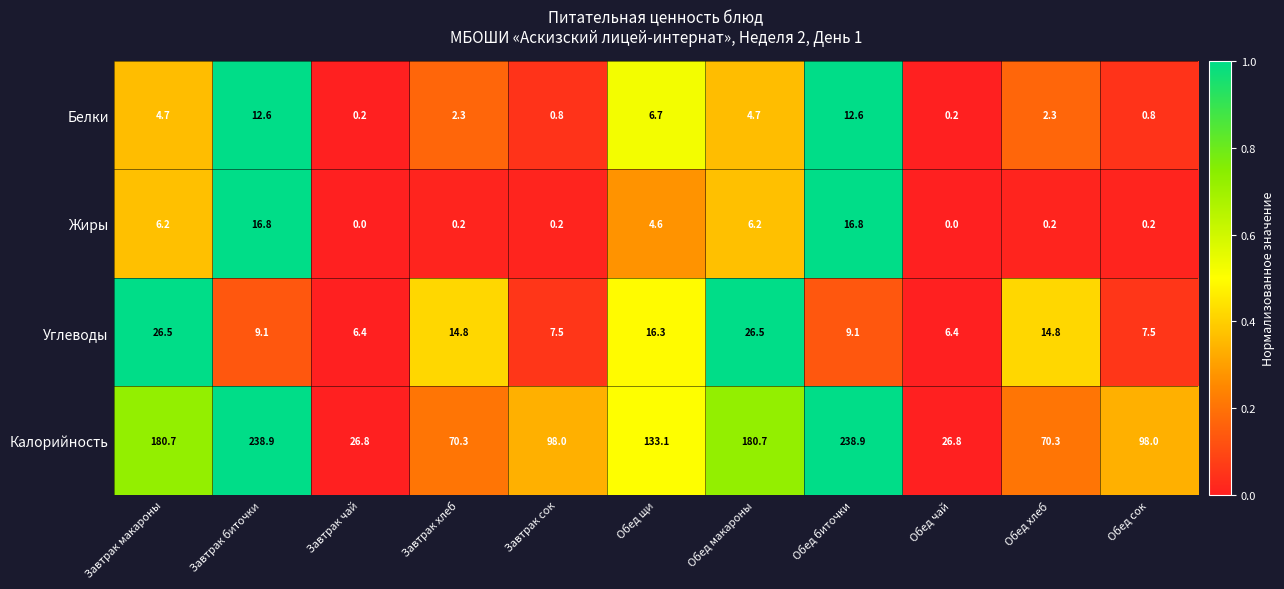

Which series has the widest spread of values?

Калорийность